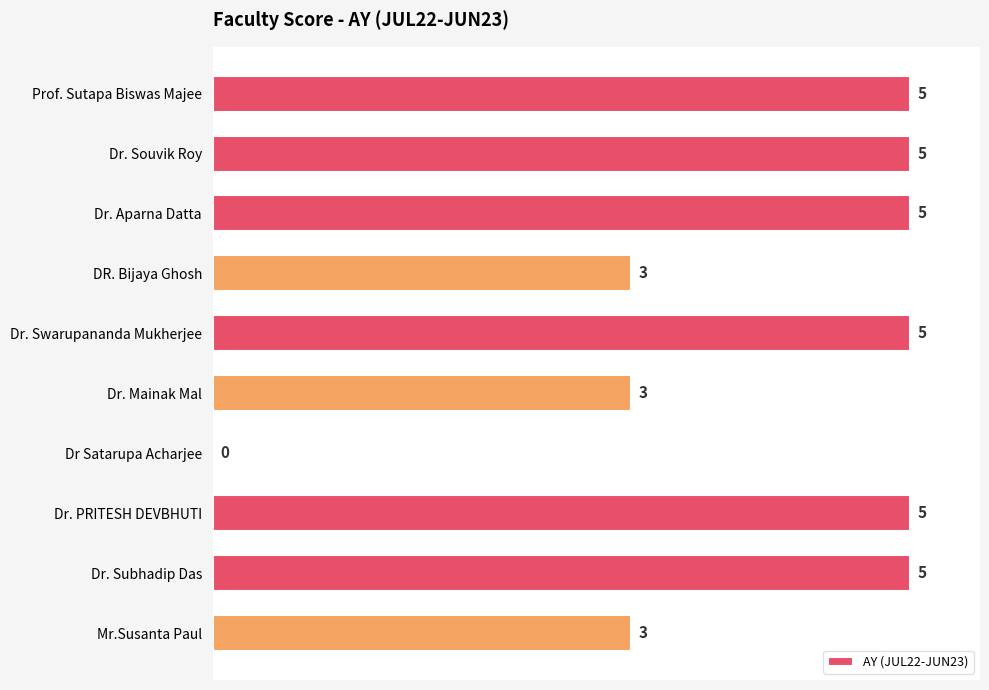

The value at Dr. Swarupananda Mukherjee is 5. True or false?

True